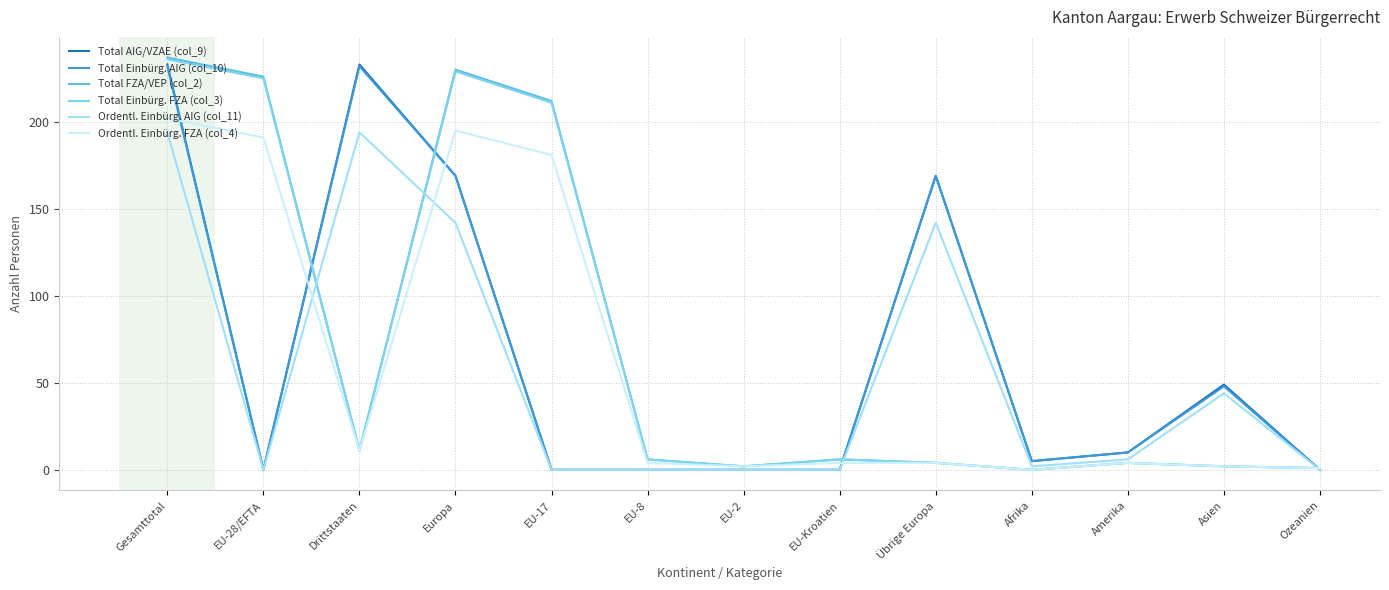

What value does the Total FZA/VEP (col_2) series have at Gesamttotal, to the nearest 50?

250